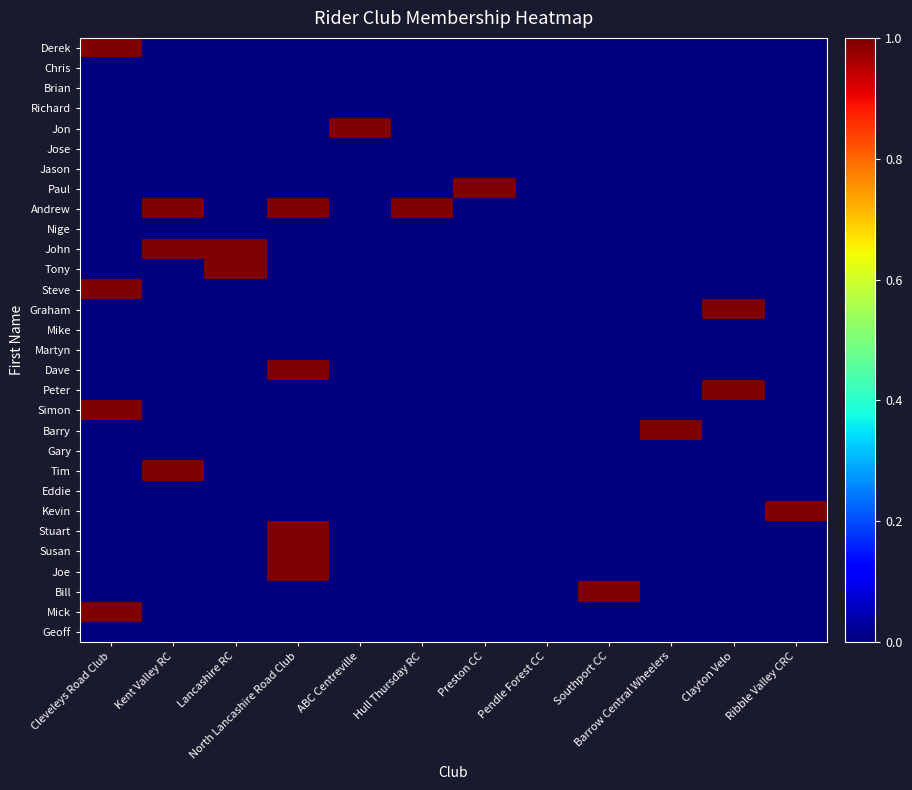

Which series has the largest total across all categories?

Andrew